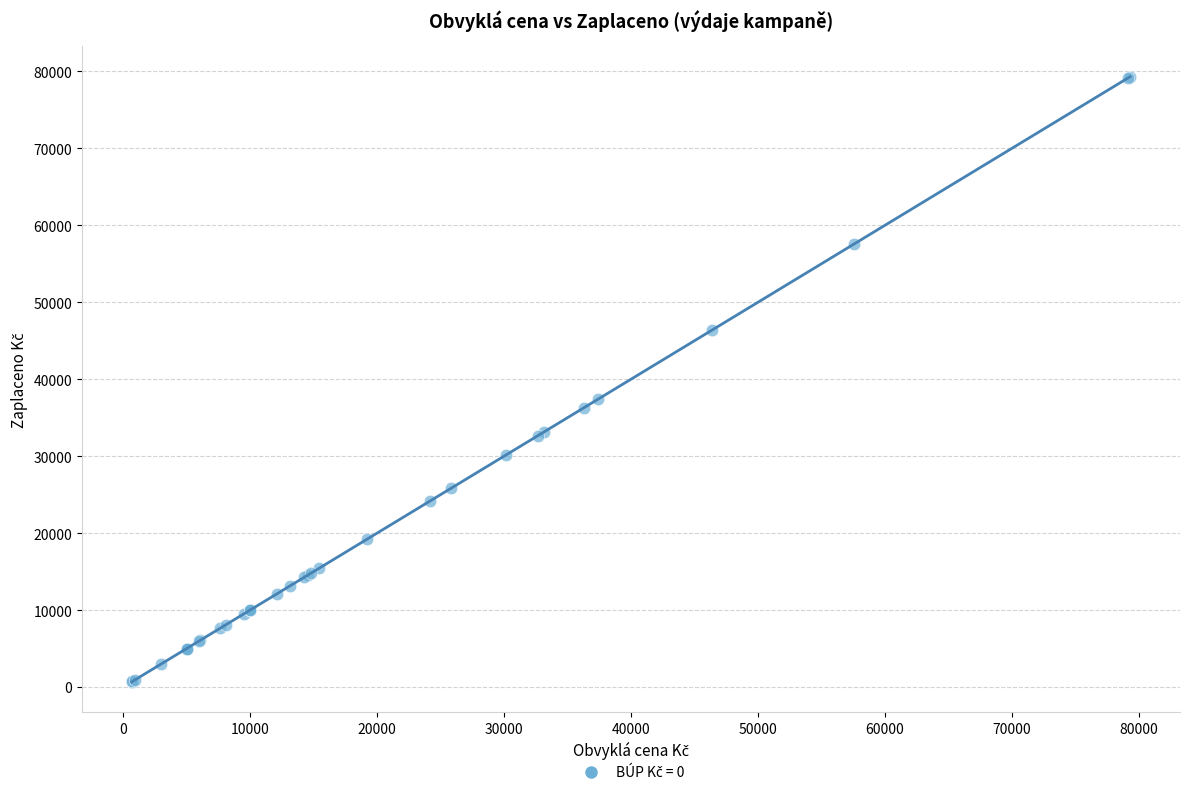

What Y value in the scatter plot is closest to 39987?

37374.0